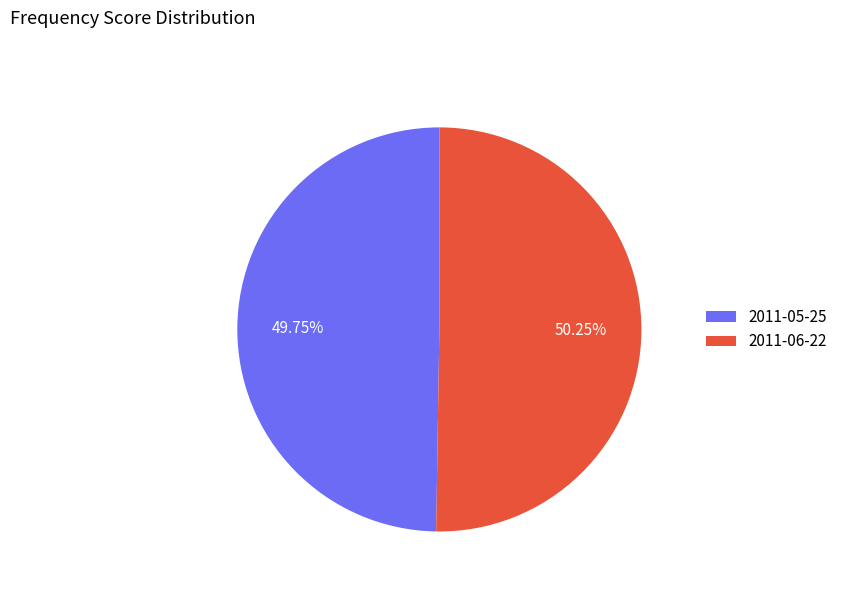

How many slices are in this pie chart?

2